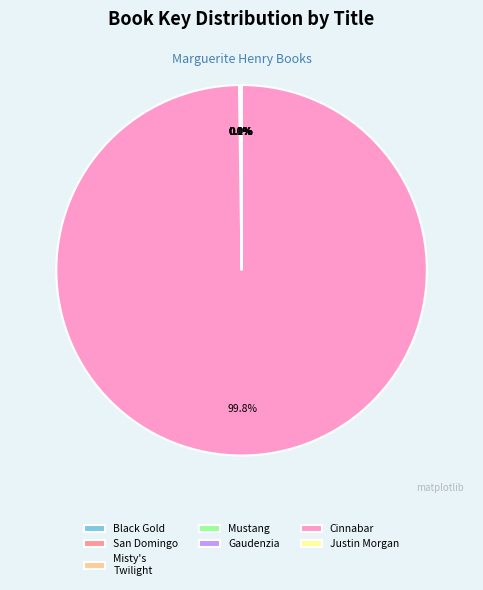

Does any single category account for the majority?

Yes